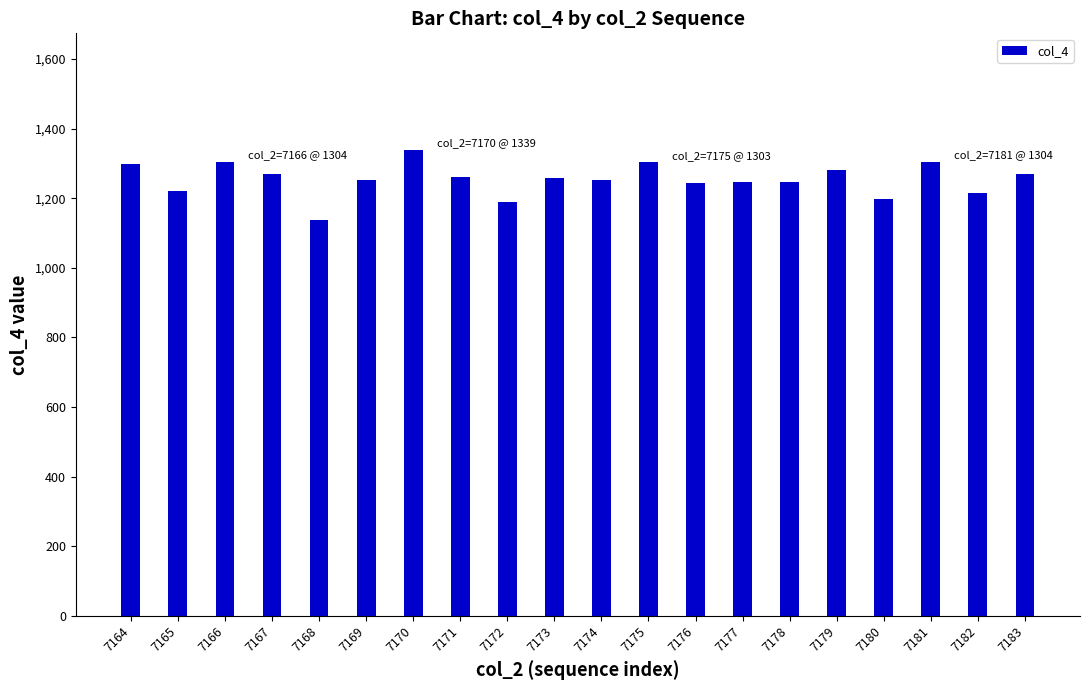

What is the maximum value shown in the chart?

1339